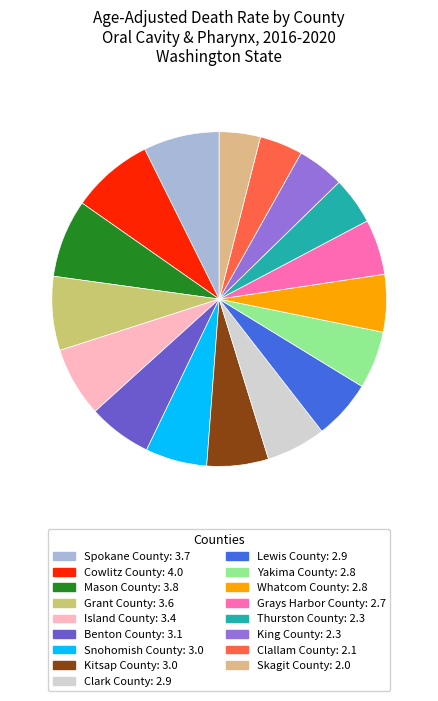

Approximately how many times larger is the value at Whatcom County compared to Island County?

0.8